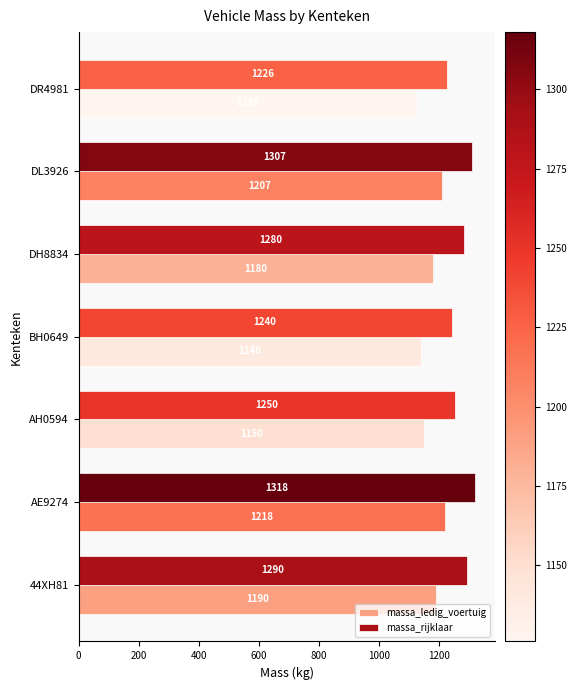

At how many categories does at least one series exceed 1254?

4